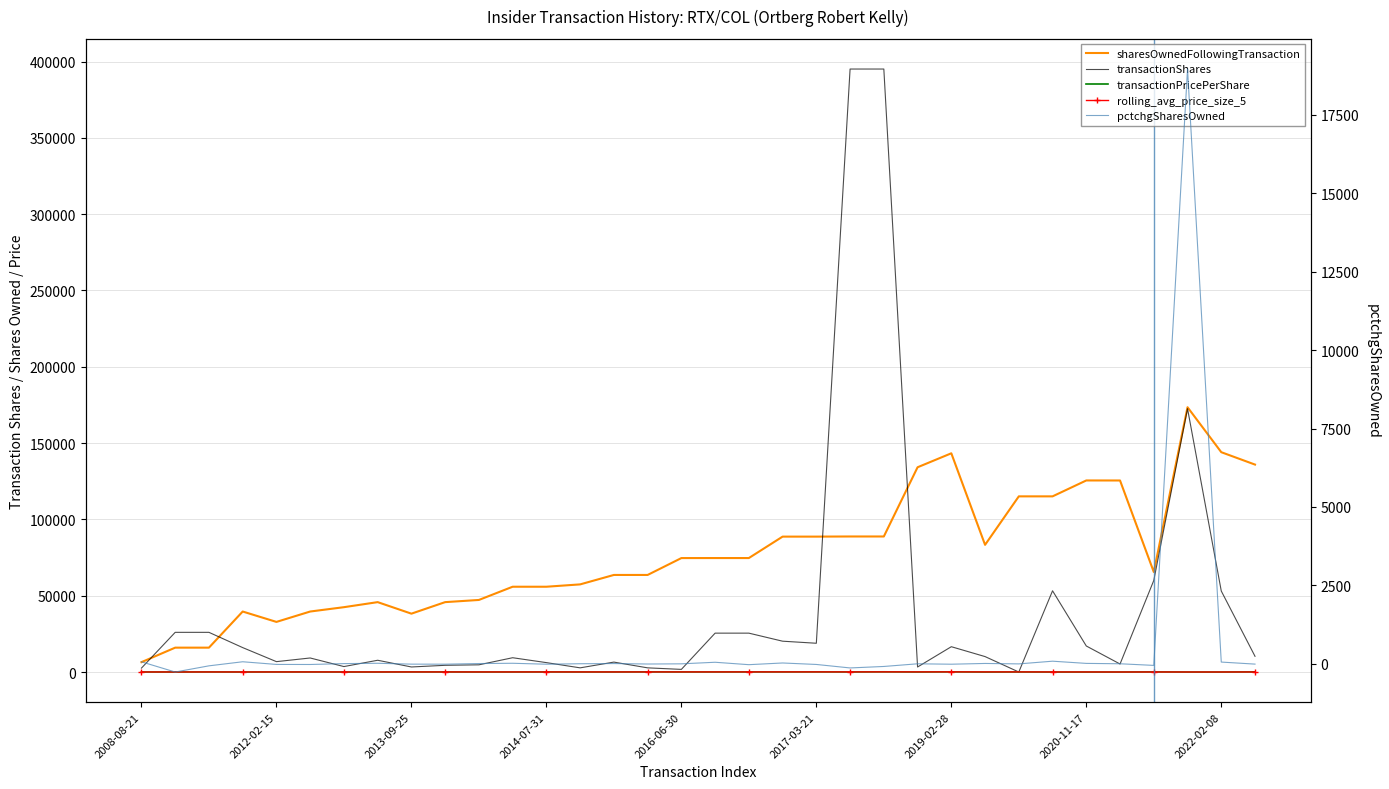

How many data points in rolling_avg_price_size_5 are above 46?

17